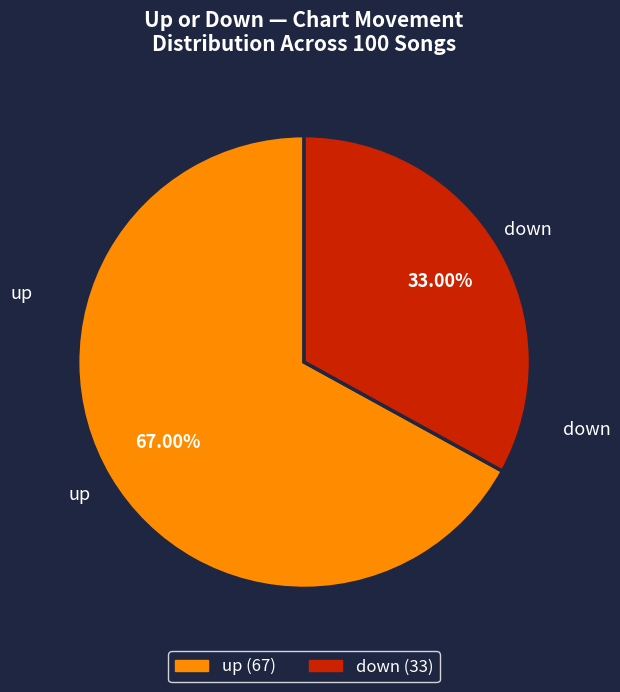

What percentage is the down slice, to the nearest percent?

33%